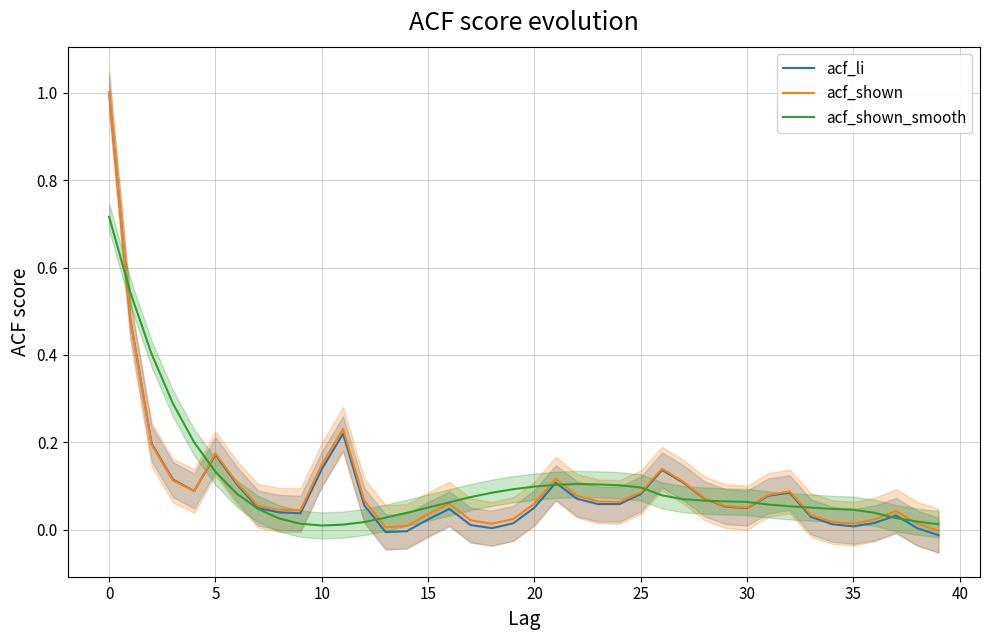

True or false: acf_shown and acf_li intersect in this chart.

False